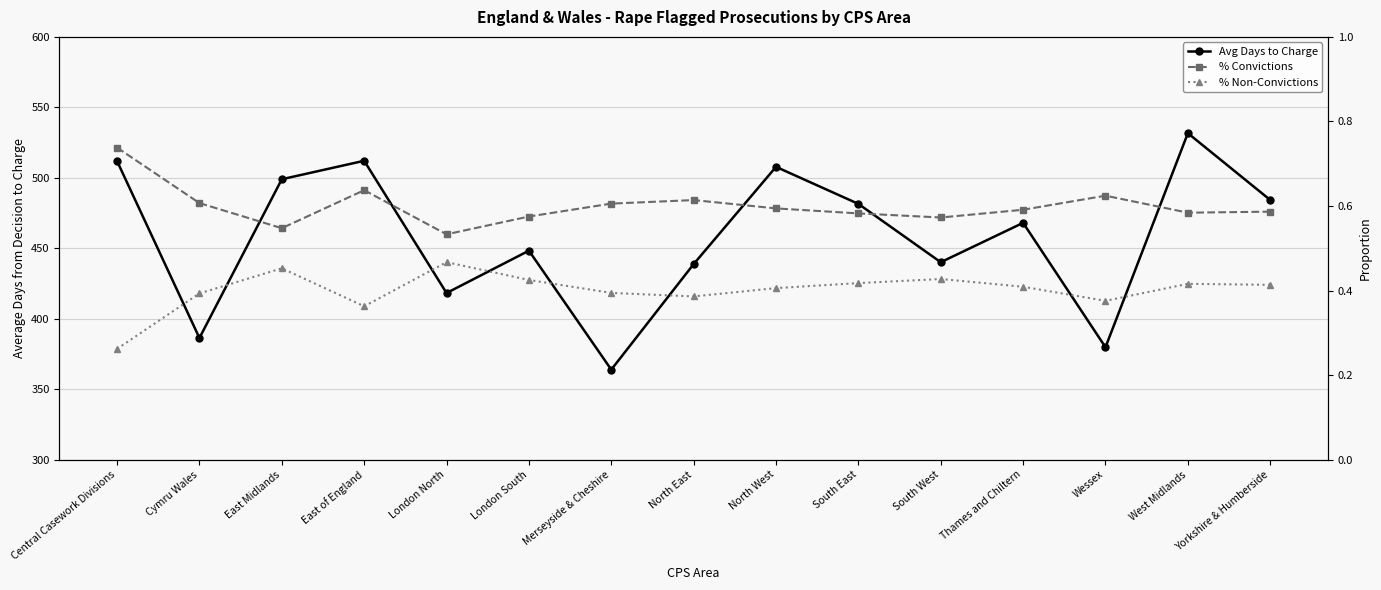

What is the value of the % Non-Convictions point at the 9th from the left?

0.4